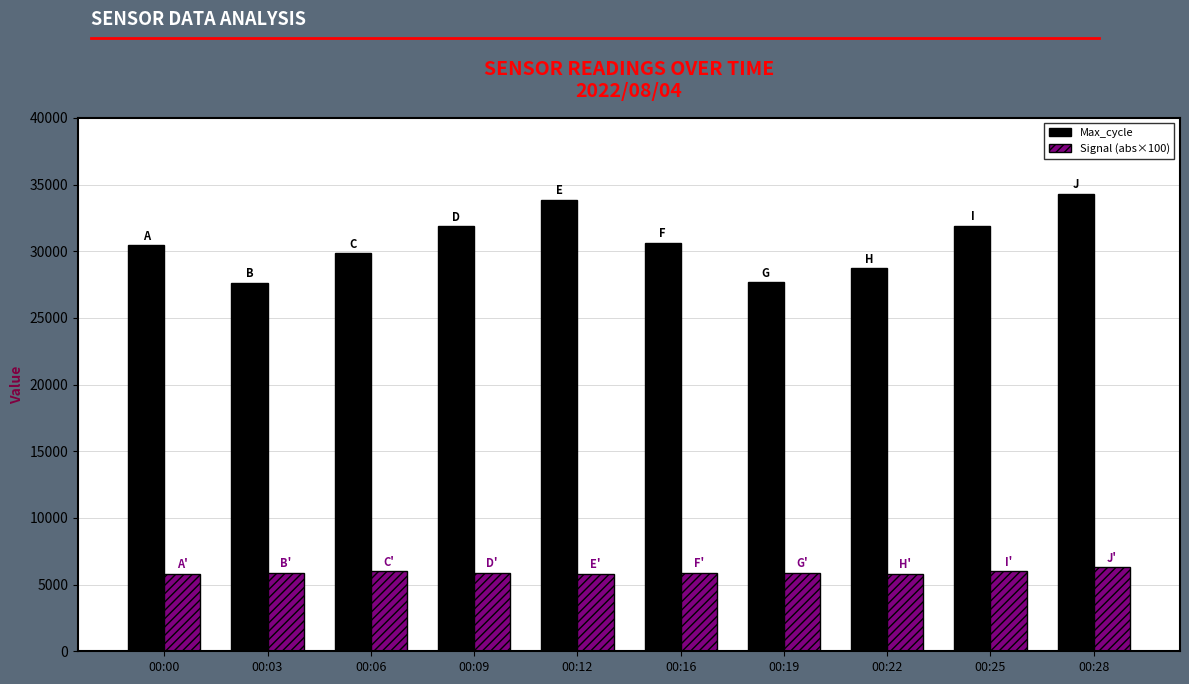

Which series has the largest total across all categories?

Max_cycle